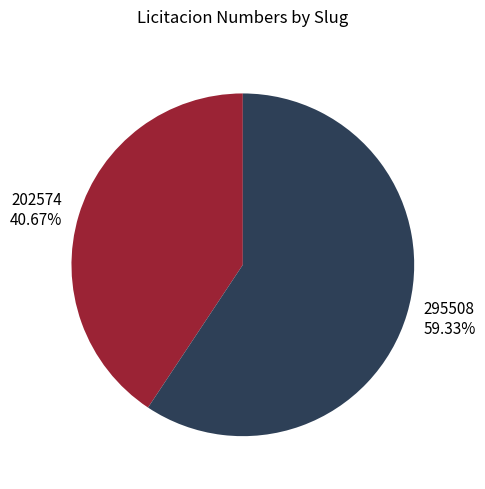

Approximately how many times larger is the value at 295508 59.33% compared to 202574 40.67%?

1.5